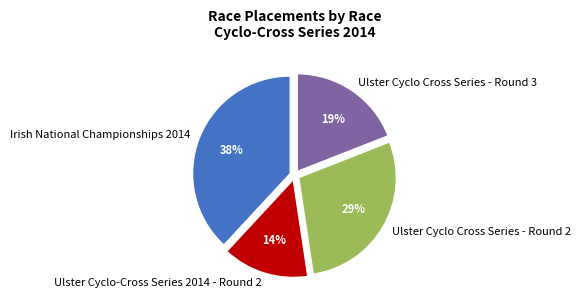

The Ulster Cyclo-Cross Series 2014 - Round 2 slice represents 25% of the pie. True or false?

False